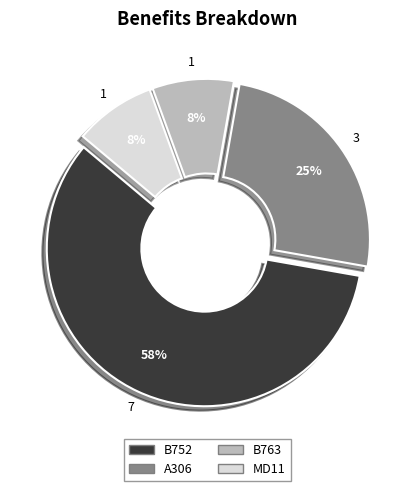

To the nearest percent, what is the average slice percentage?

25%